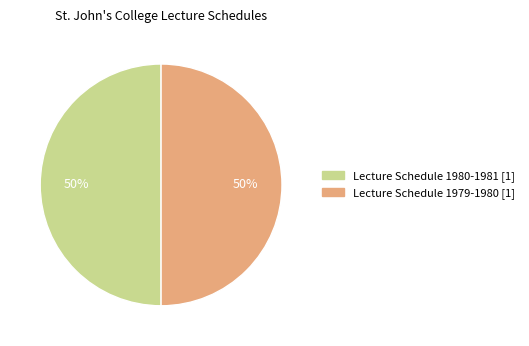

True or false: Lecture Schedule 1979-1980 [1] accounts for 39% of the total.

False